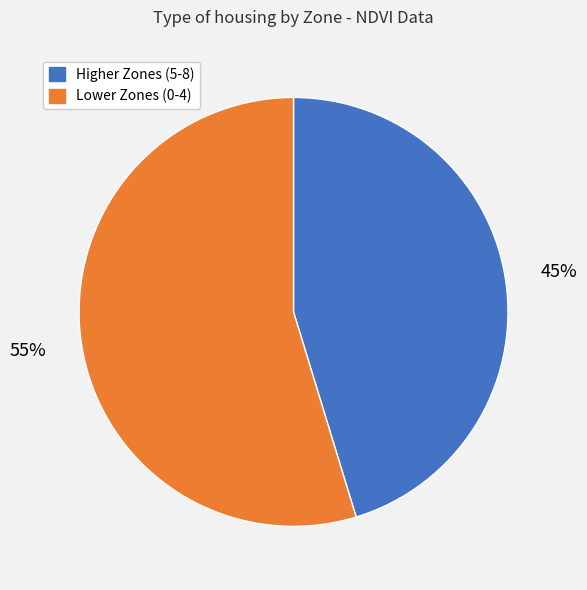

What is the smallest slice in the pie chart?

Higher Zones (5-8)